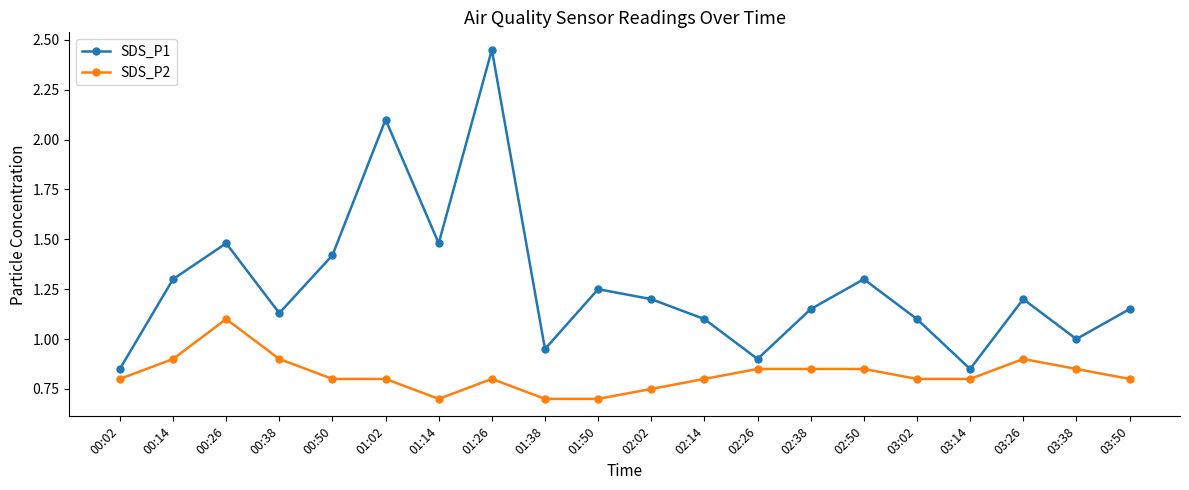

True or false: SDS_P2 has a value of 0.8 at 03:02.

True